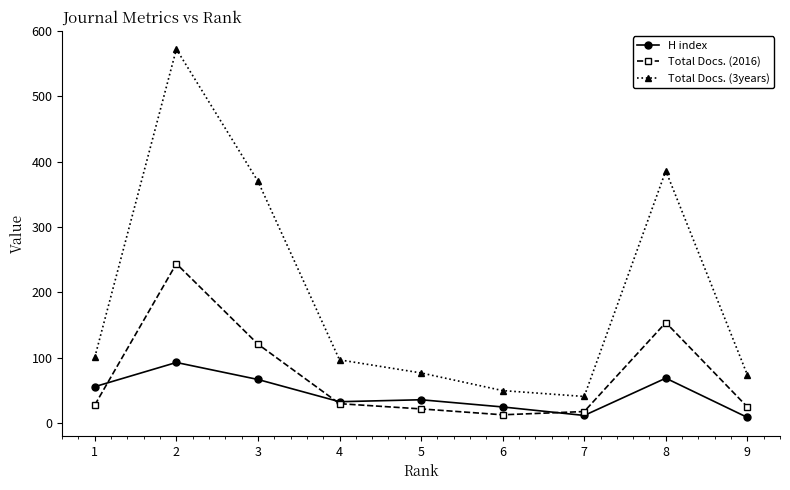

Where is the first local maximum for H index?

2